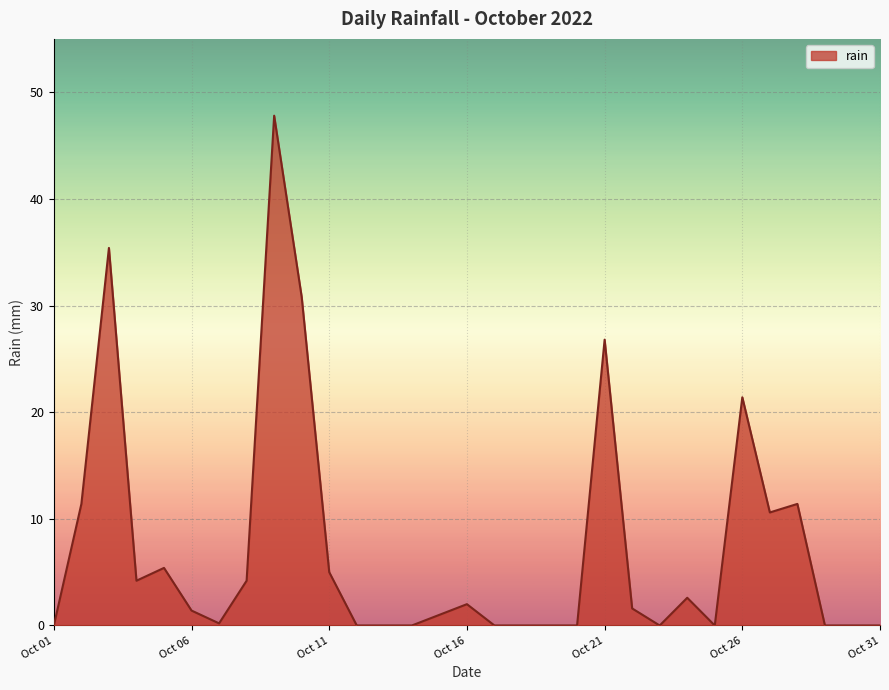

What is the maximum value shown in the chart?

47.8